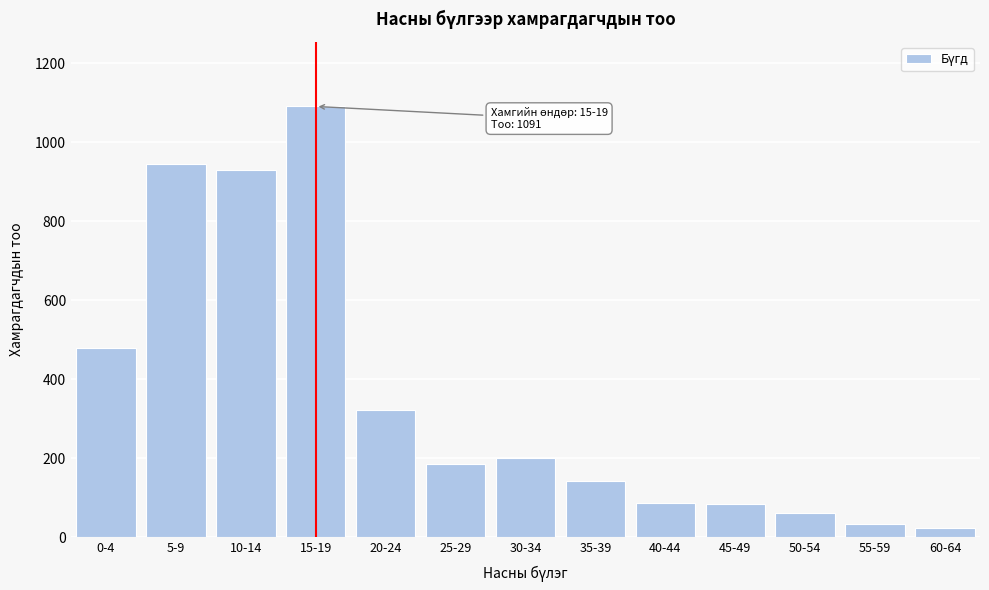

The value at 45-49 is 83. True or false?

True